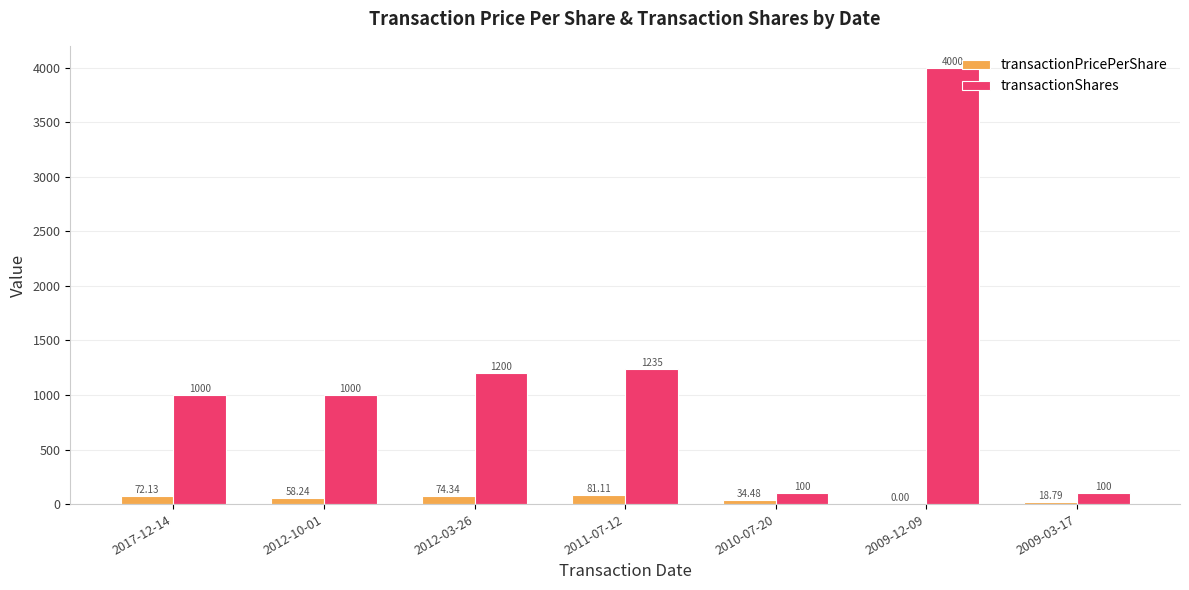

What is the average value of the transactionPricePerShare series?

48.4